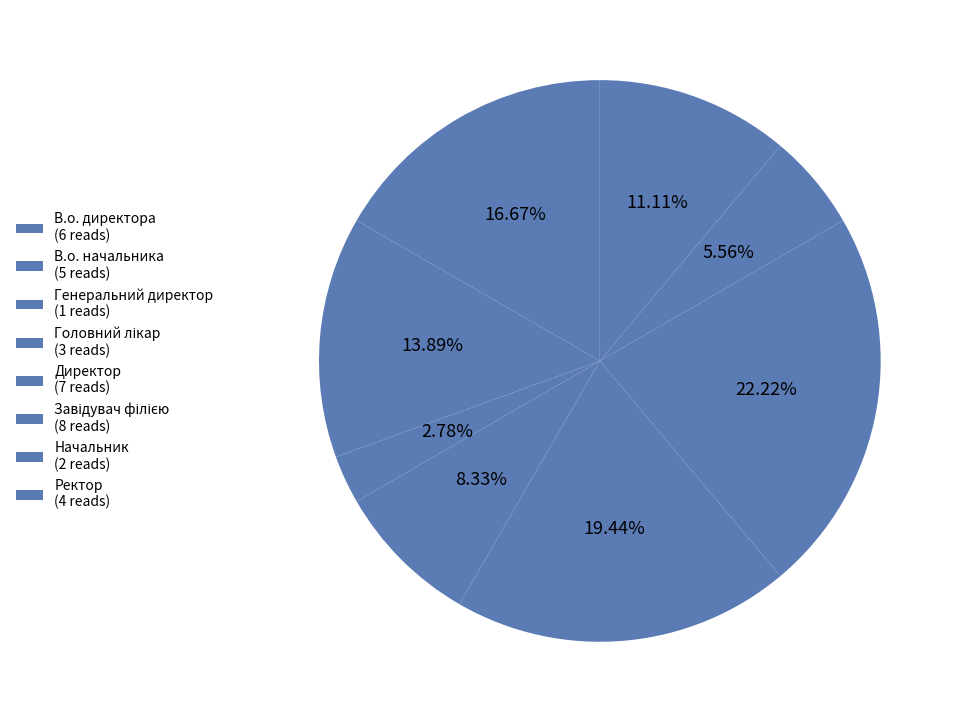

Count the number of slices in the pie.

8